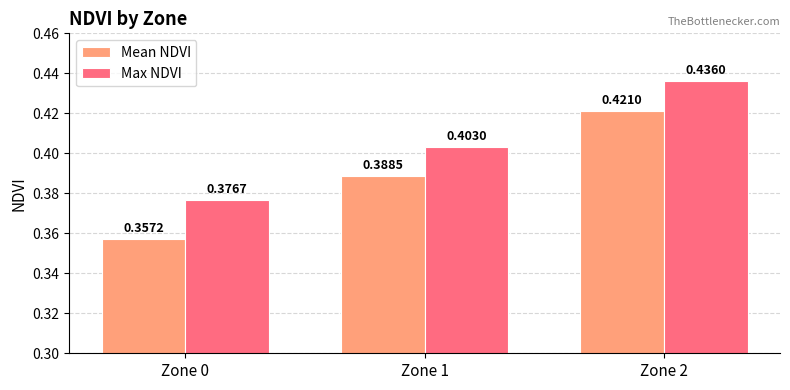

Rank the series by their average value, from highest to lowest.

Max NDVI, Mean NDVI